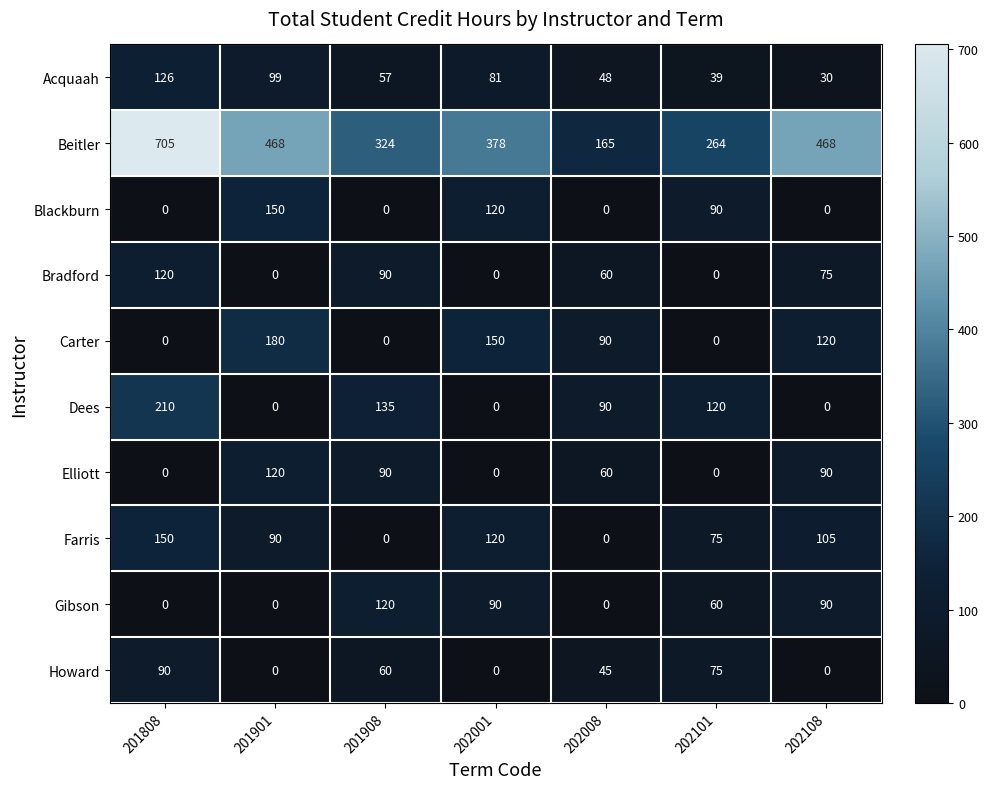

Which category has the highest value across all series?

201808